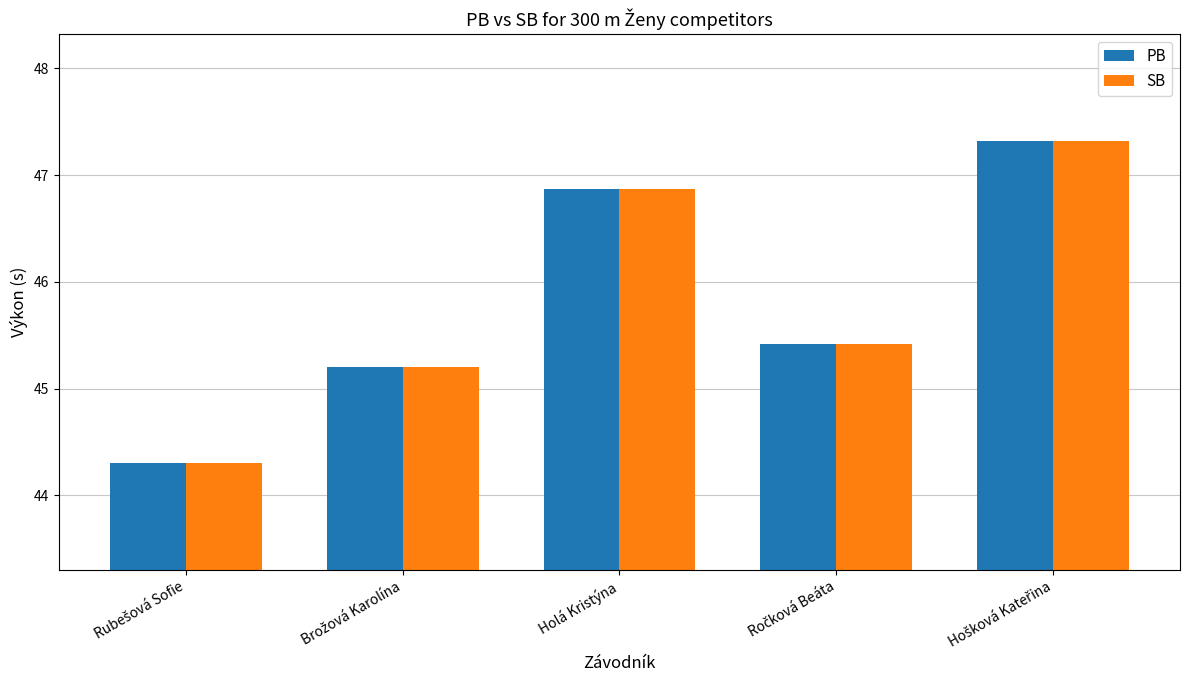

What is the sum of all PB values?

229.1